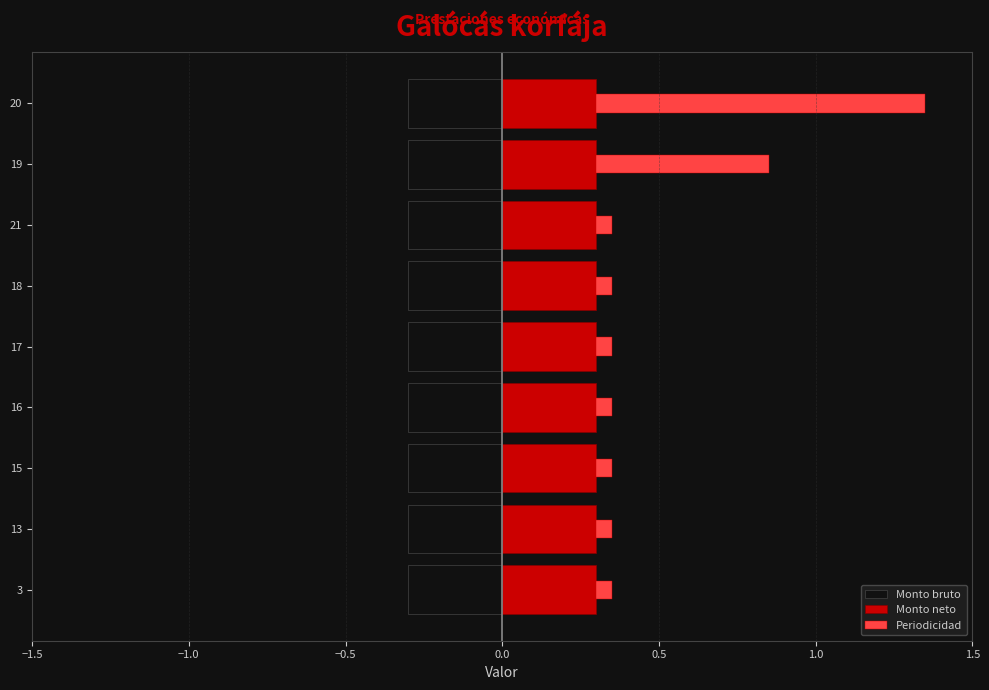

How many groups of bars are there?

9